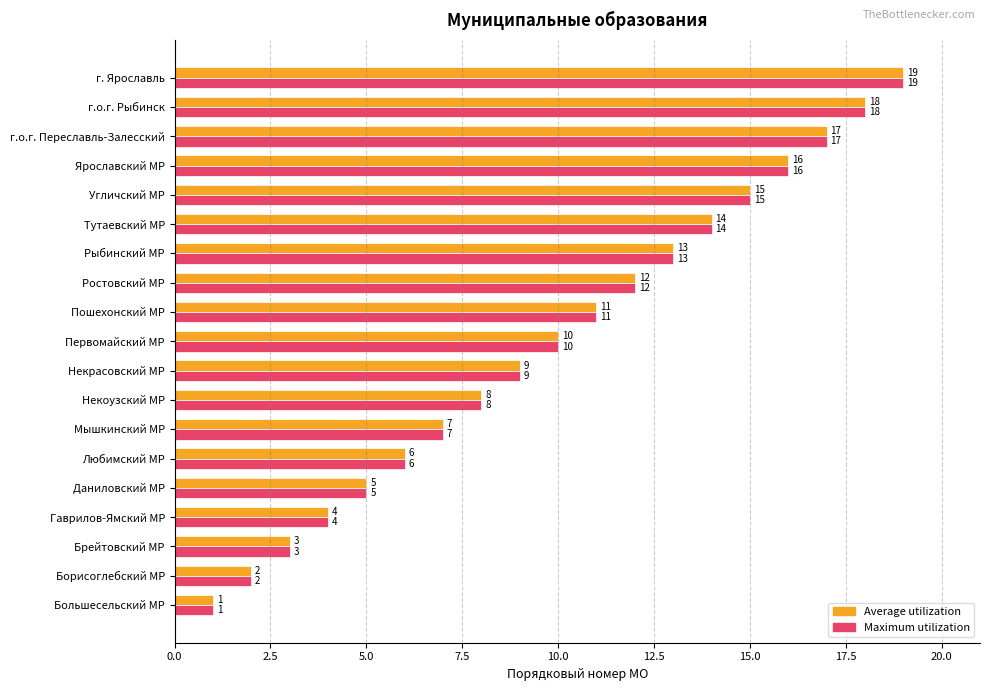

Which category has the highest value in the Average utilization series?

г. Ярославль